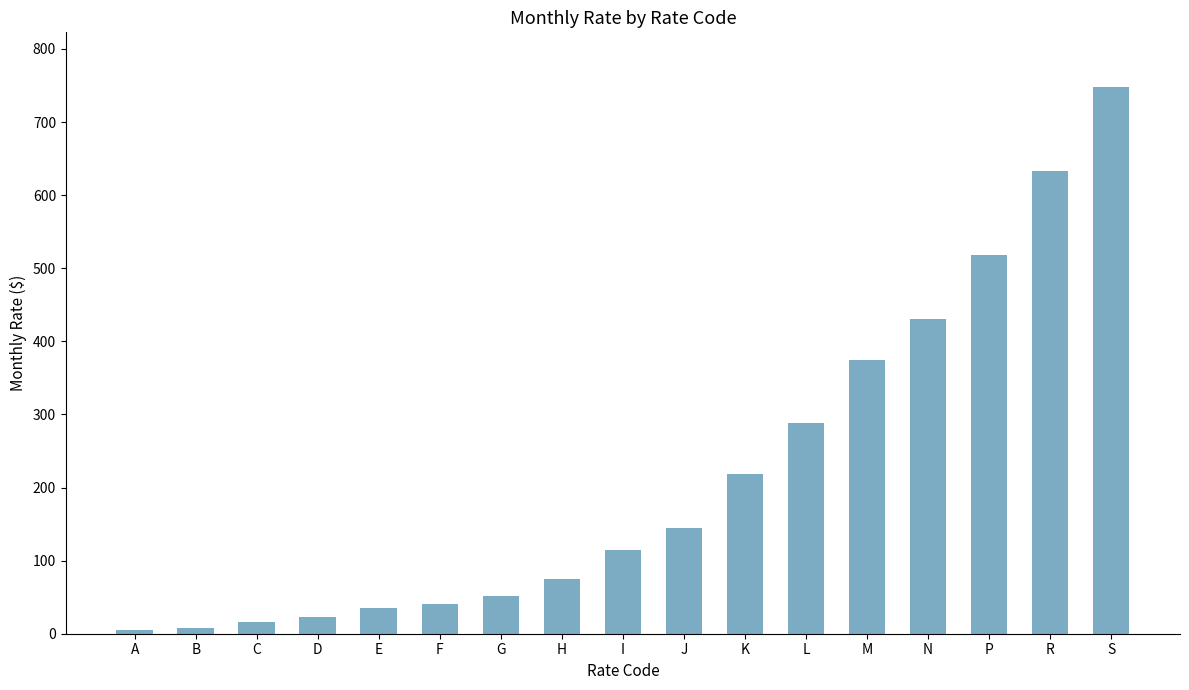

What is the sum of the values at B and G?

60